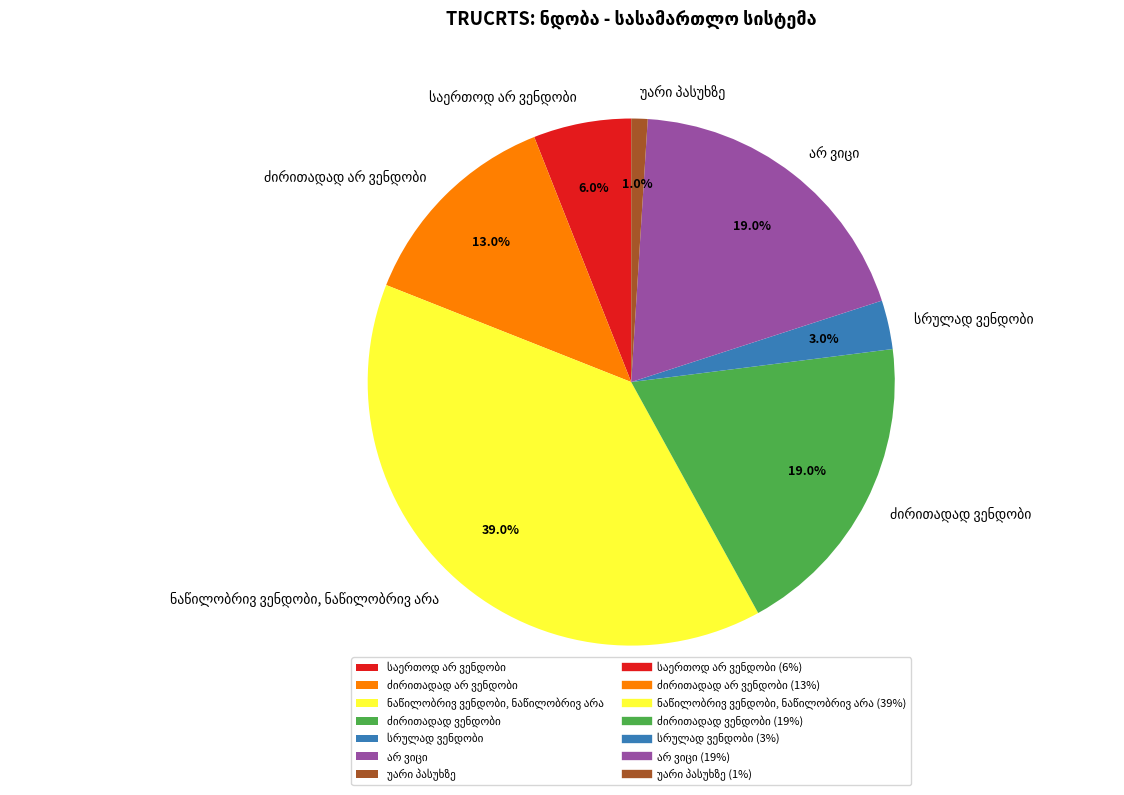

Is there a majority slice in this chart?

No